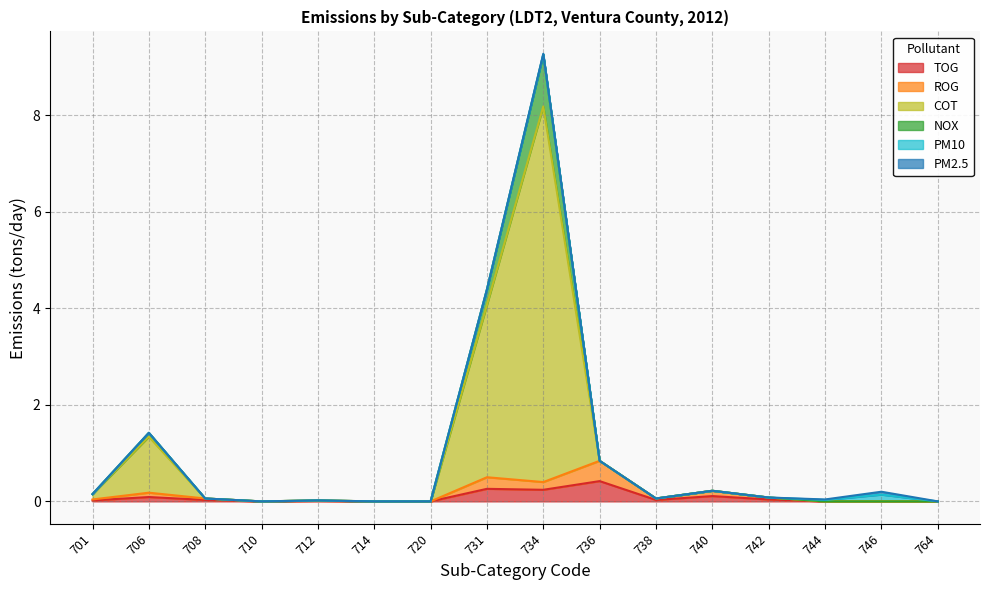

At which category is the sum across all series the highest?

734